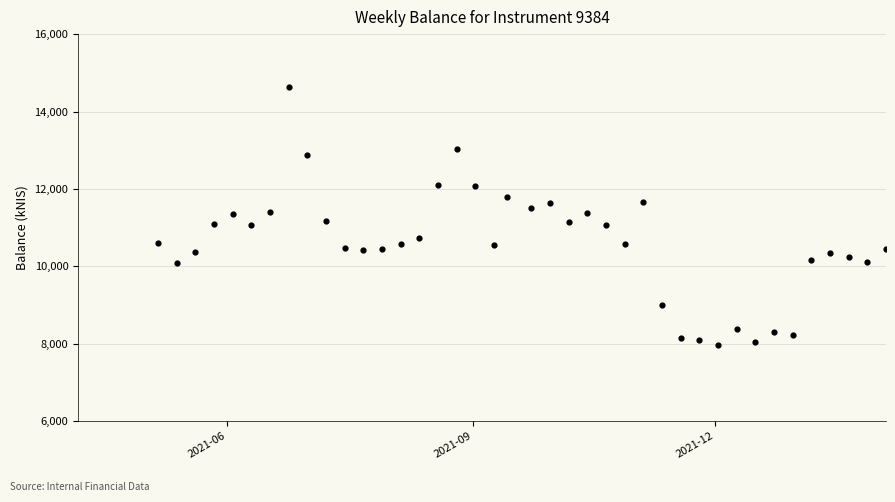

What is the range of Y values (max minus min)?

6655.5